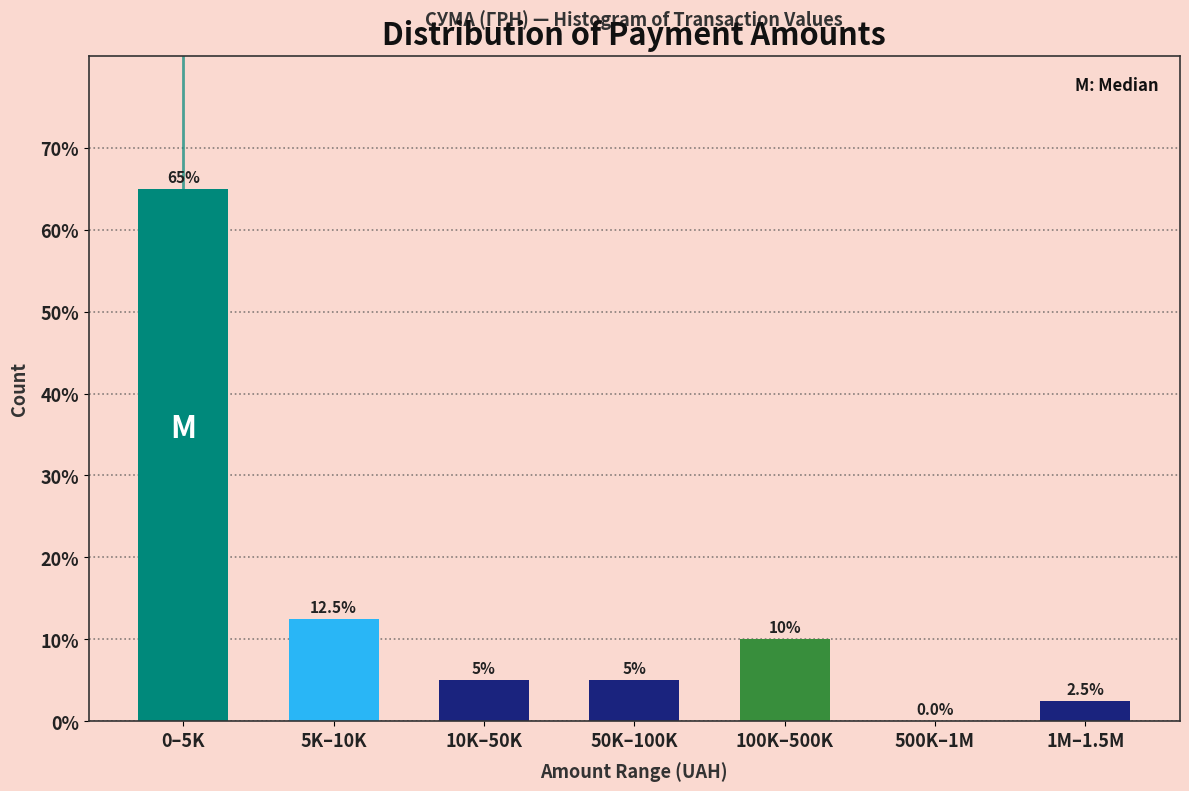

Reading left to right, list all the values displayed in this chart.

0–5K=65.0	5K–10K=12.5	10K–50K=5.0	50K–100K=5.0	100K–500K=10.0	500K–1M=0.0	1M–1.5M=2.5